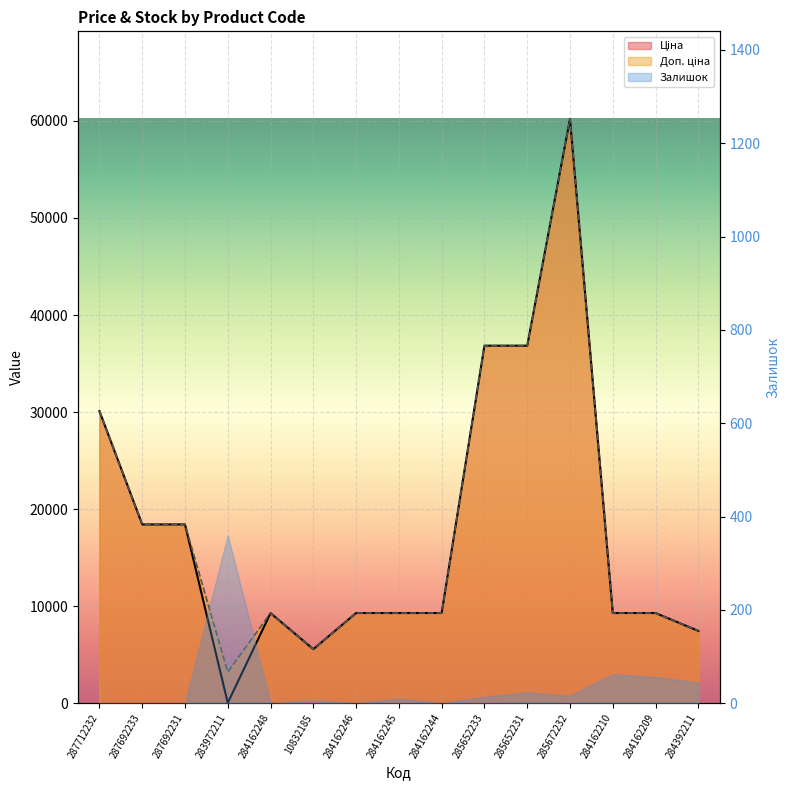

True or false: Доп. ціна and Ціна cross at least once.

False